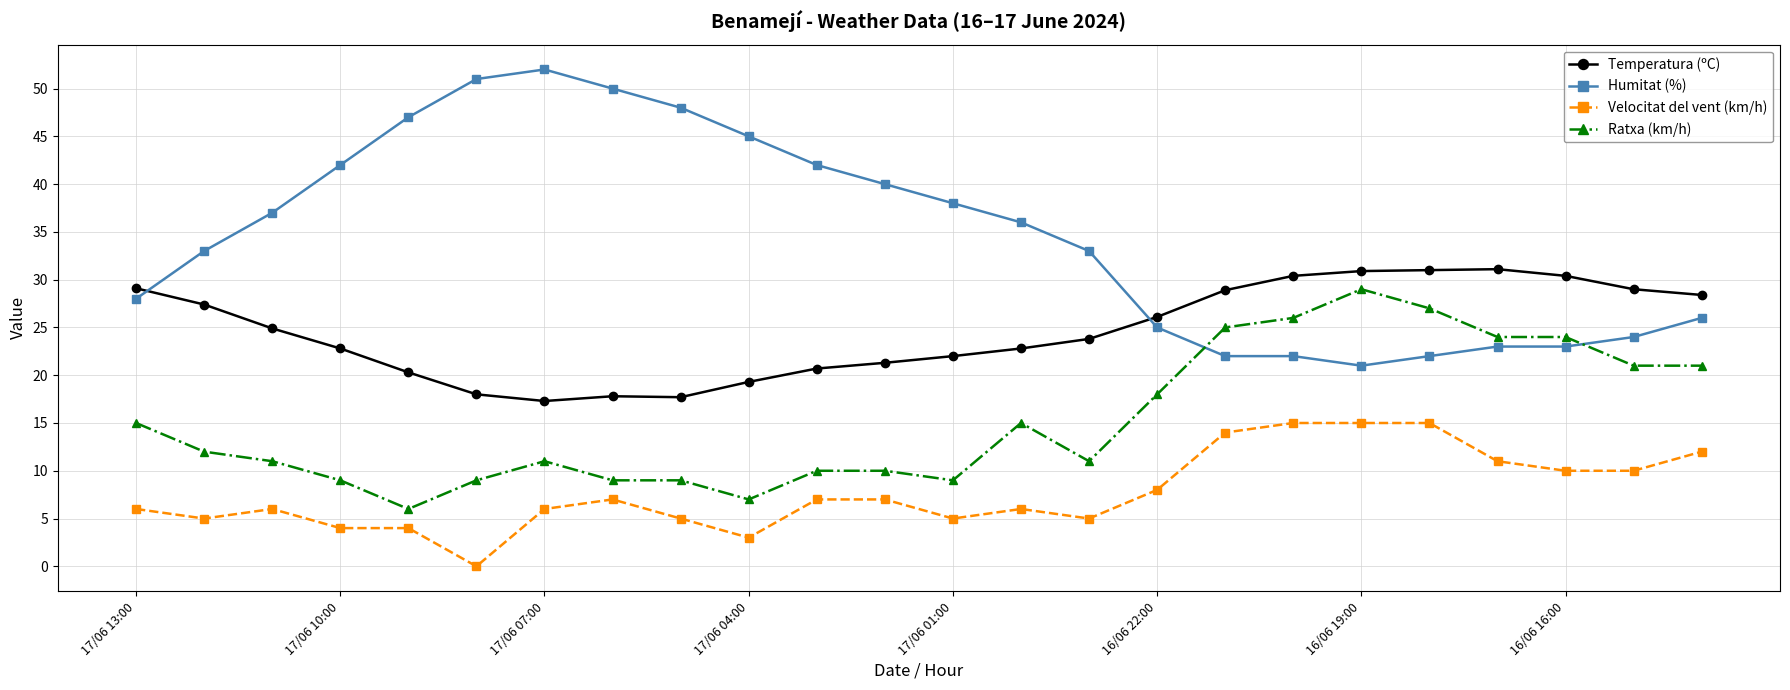

Which series has the largest total across all categories?

Humitat (%)